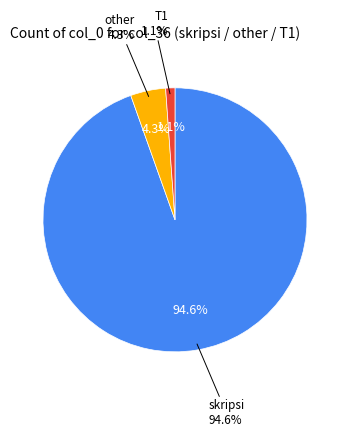

True or false: other accounts for 4% of the total.

True